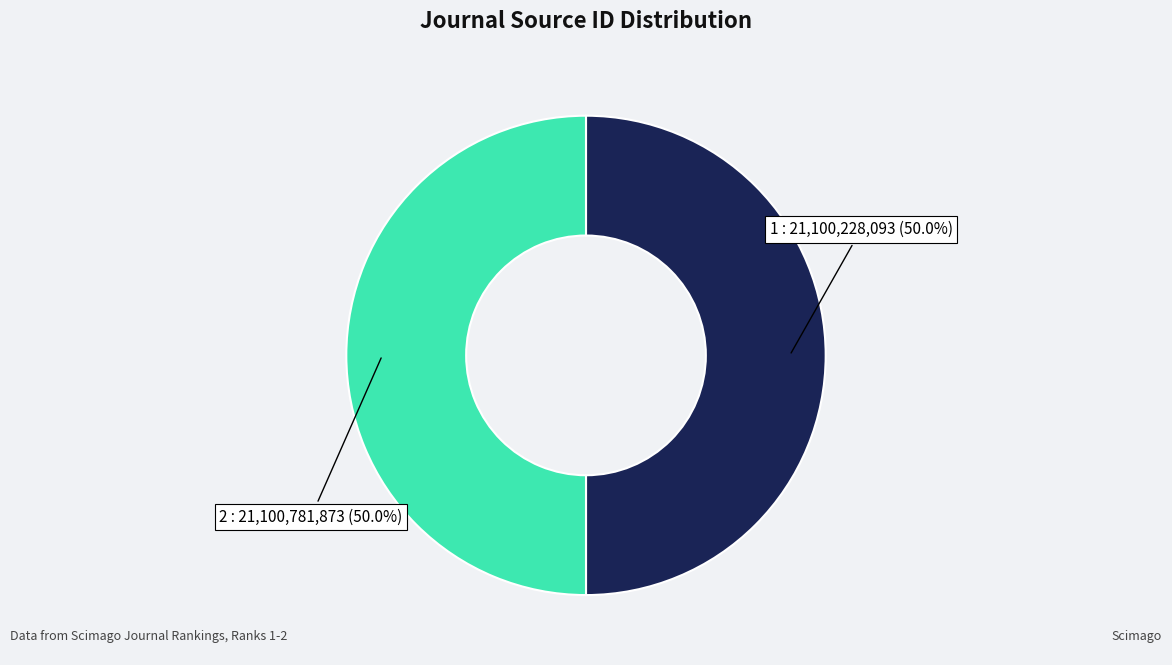

How many slices are in this pie chart?

2